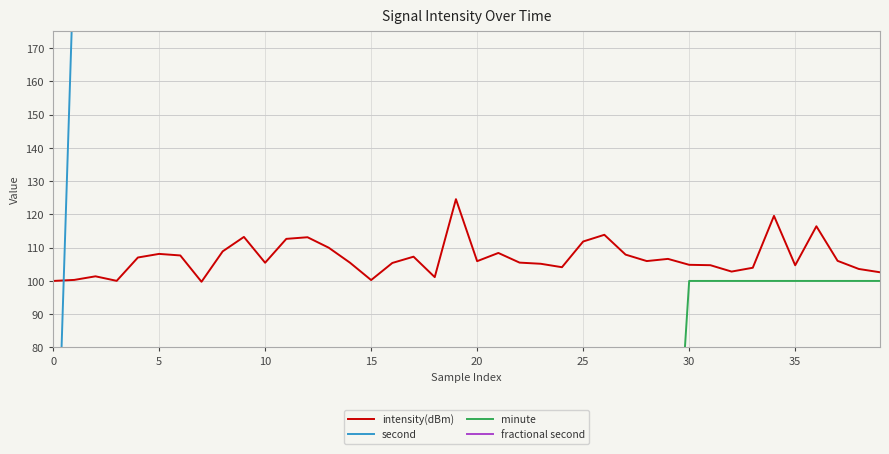

What is the maximum value for intensity(dBm)?

124.6